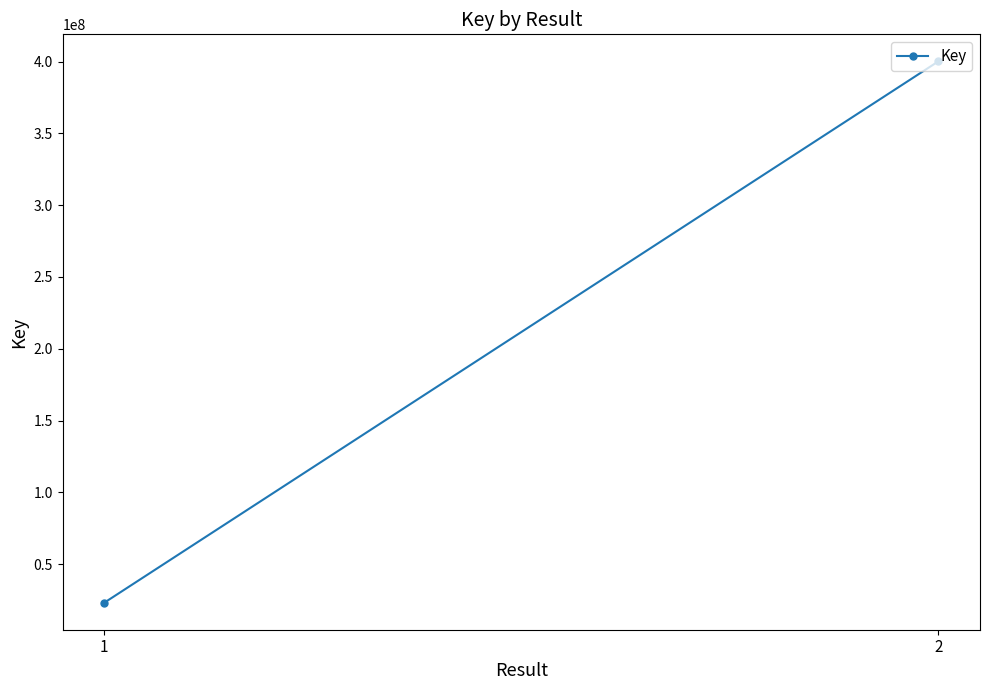

Between 1 and 2, which is larger?

2